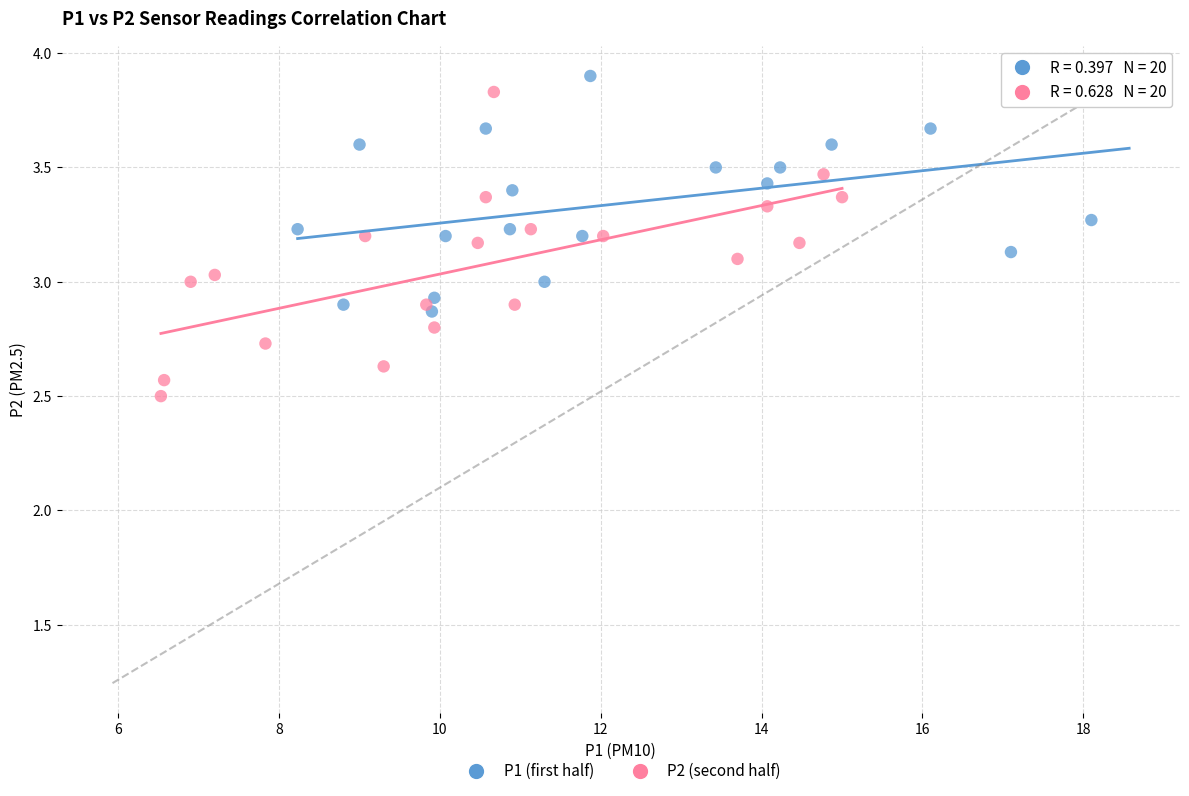

Which series reaches the minimum Y coordinate?

P2 (second half)